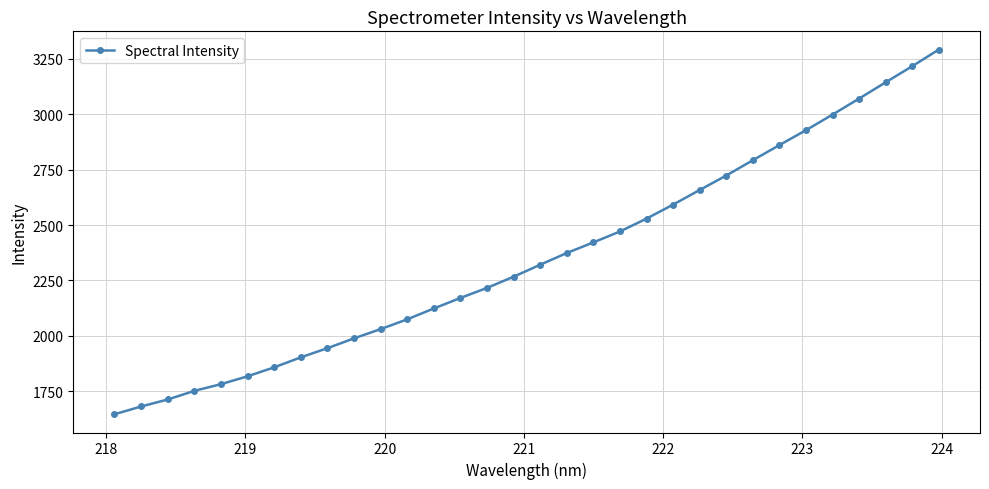

What is the value of the 3rd point from the left?

1712.7